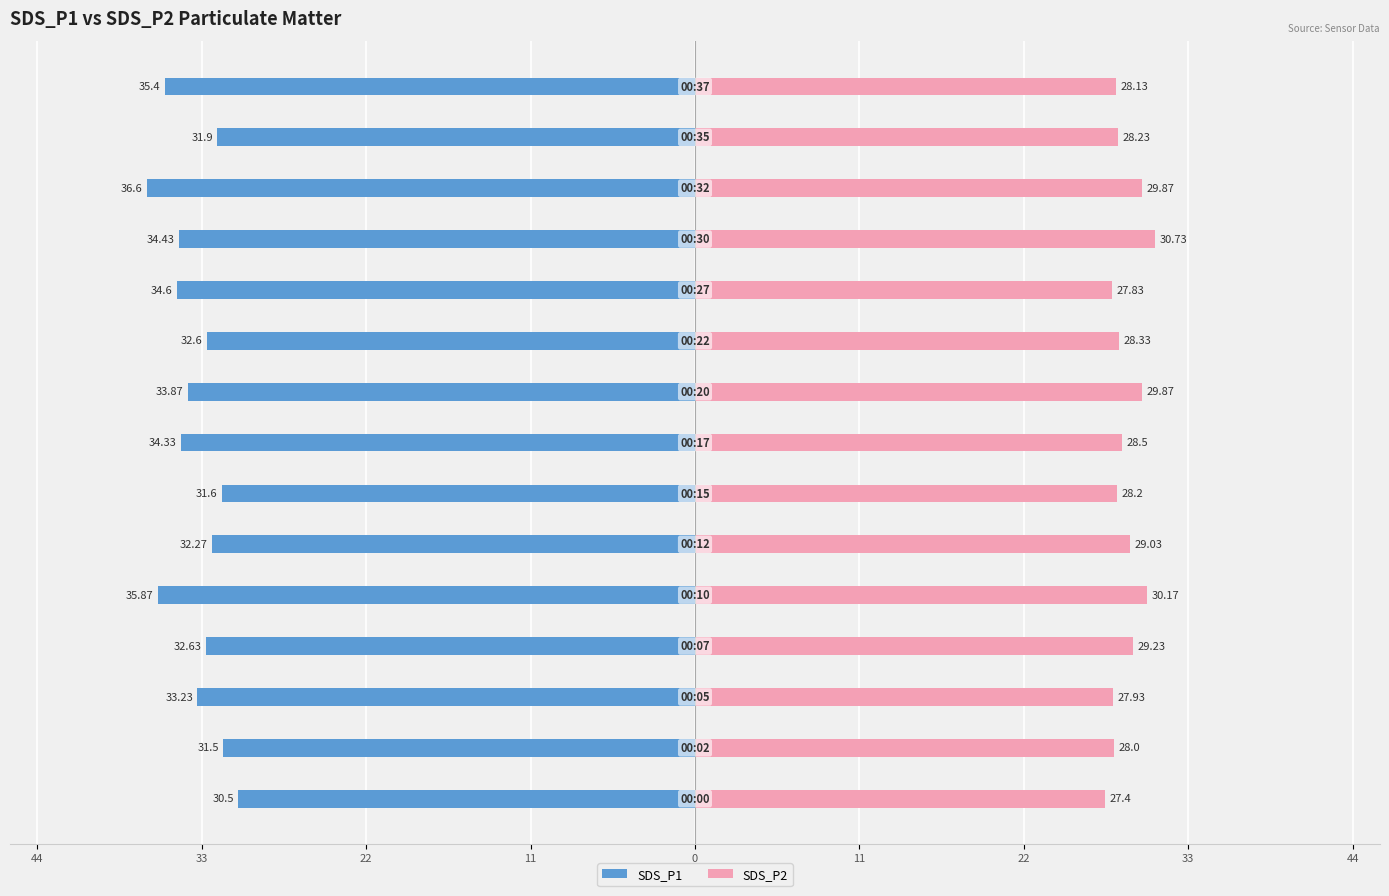

Count the number of data series in this chart.

2